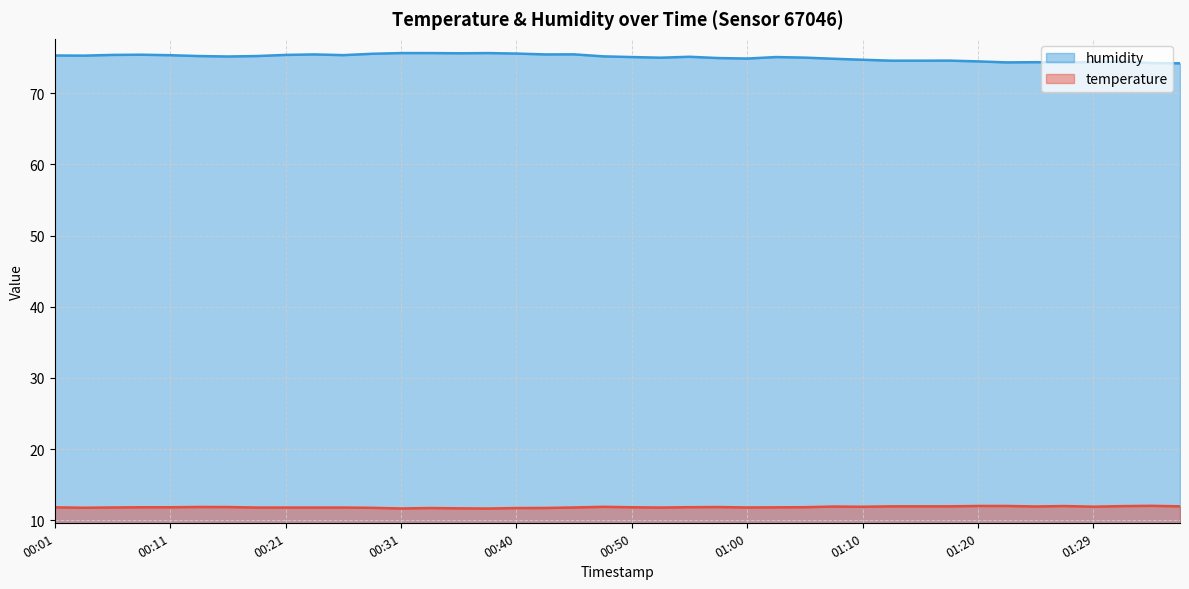

Reading left to right, what are all the values shown in this chart?

temperature: 11.8	11.8	11.8	11.8	11.8	11.9	11.8	11.8	11.8	11.8	11.8	11.7	11.7	11.7	11.7	11.6	11.7	11.7	11.8	11.9	11.8	11.8	11.8	11.8	11.8	11.8	11.8	11.9	11.9	11.9	11.9	11.9	12.0	12.0	11.9	12.0	11.9	12.0	12.0	11.9
humidity: 75.3	75.3	75.4	75.4	75.3	75.2	75.2	75.2	75.4	75.5	75.4	75.5	75.7	75.7	75.6	75.7	75.6	75.5	75.5	75.2	75.1	75.0	75.1	75.0	74.9	75.1	75.0	74.8	74.7	74.6	74.6	74.6	74.5	74.3	74.4	74.3	74.4	74.5	74.2	74.2